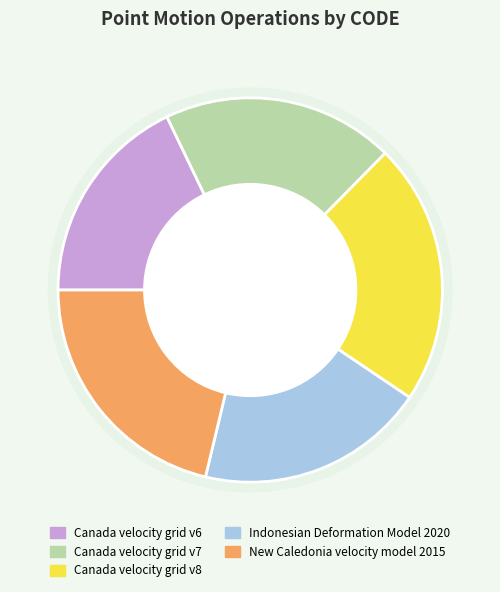

The New Caledonia velocity model 2015 slice represents 21% of the pie. True or false?

True